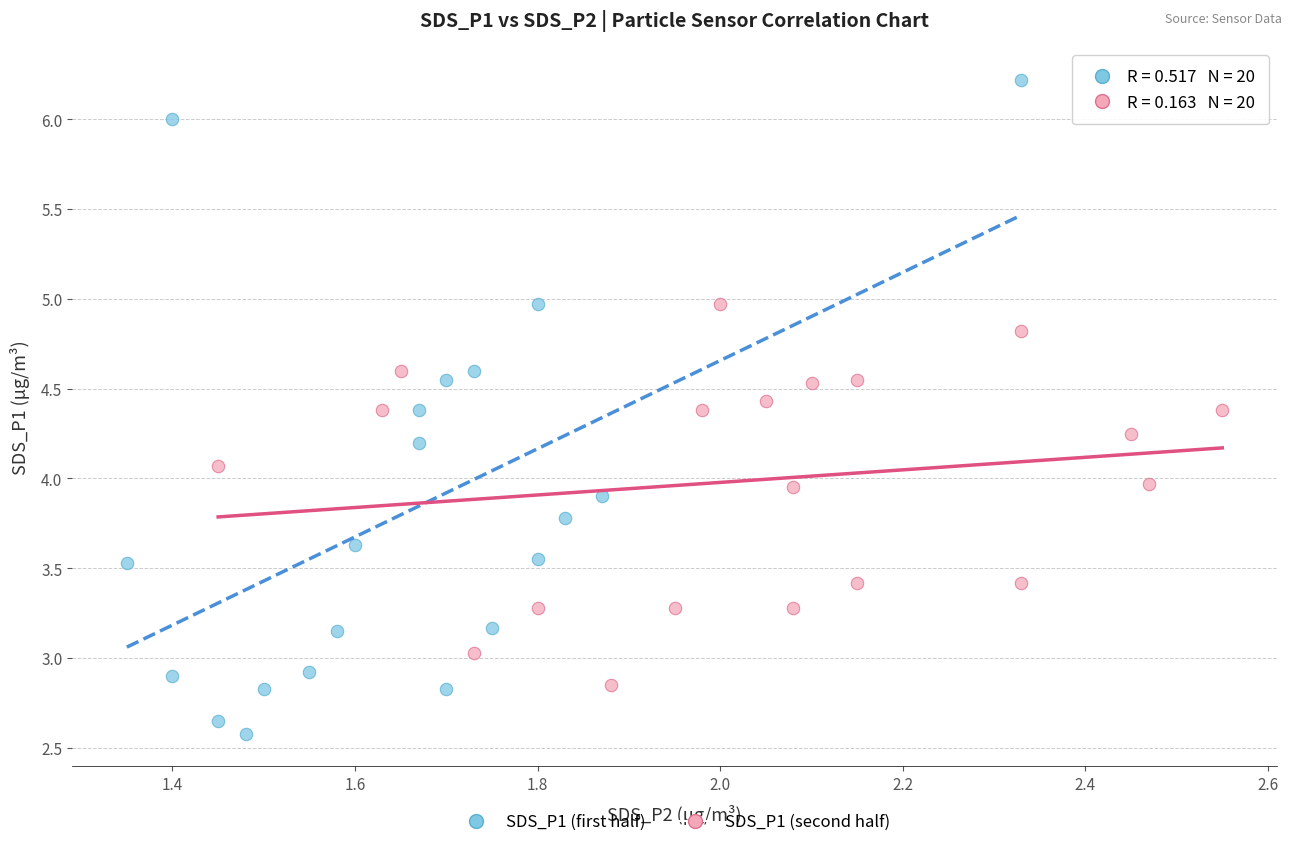

Which series has the widest spread of Y values?

SDS_P1 (first half)